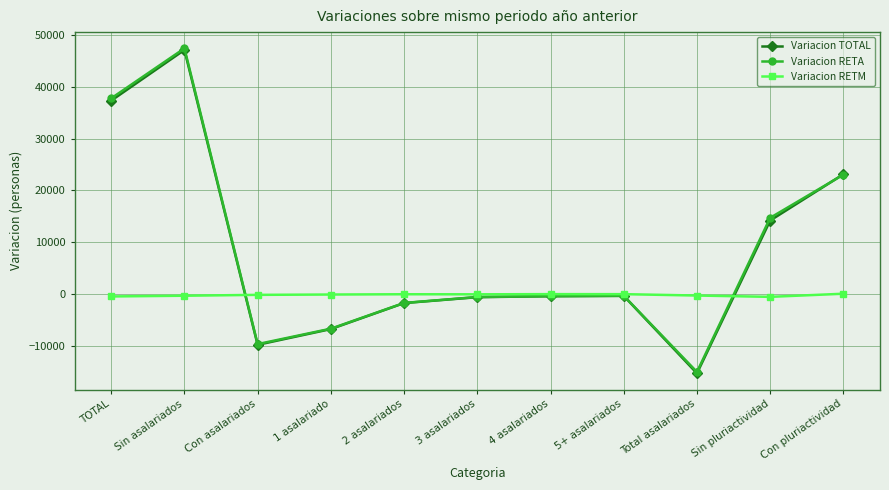

What is the difference between the highest and lowest values at Sin pluriactividad?

15245